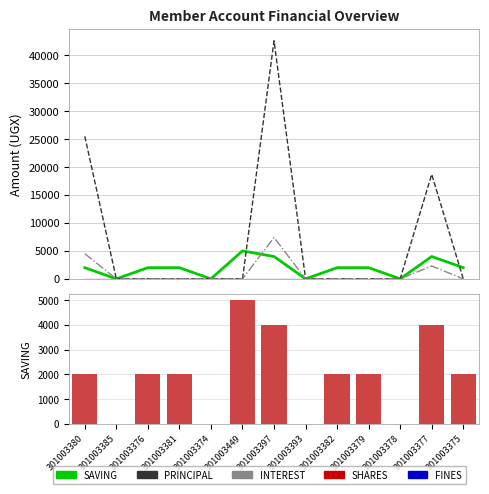

Rank the series at 301003397 from highest to lowest value.

PRINCIPAL, INTEREST, SAVING, SAVING (bar), SHARES, FINES